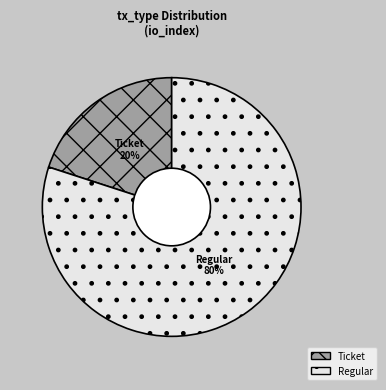

Count the number of slices in the pie.

2